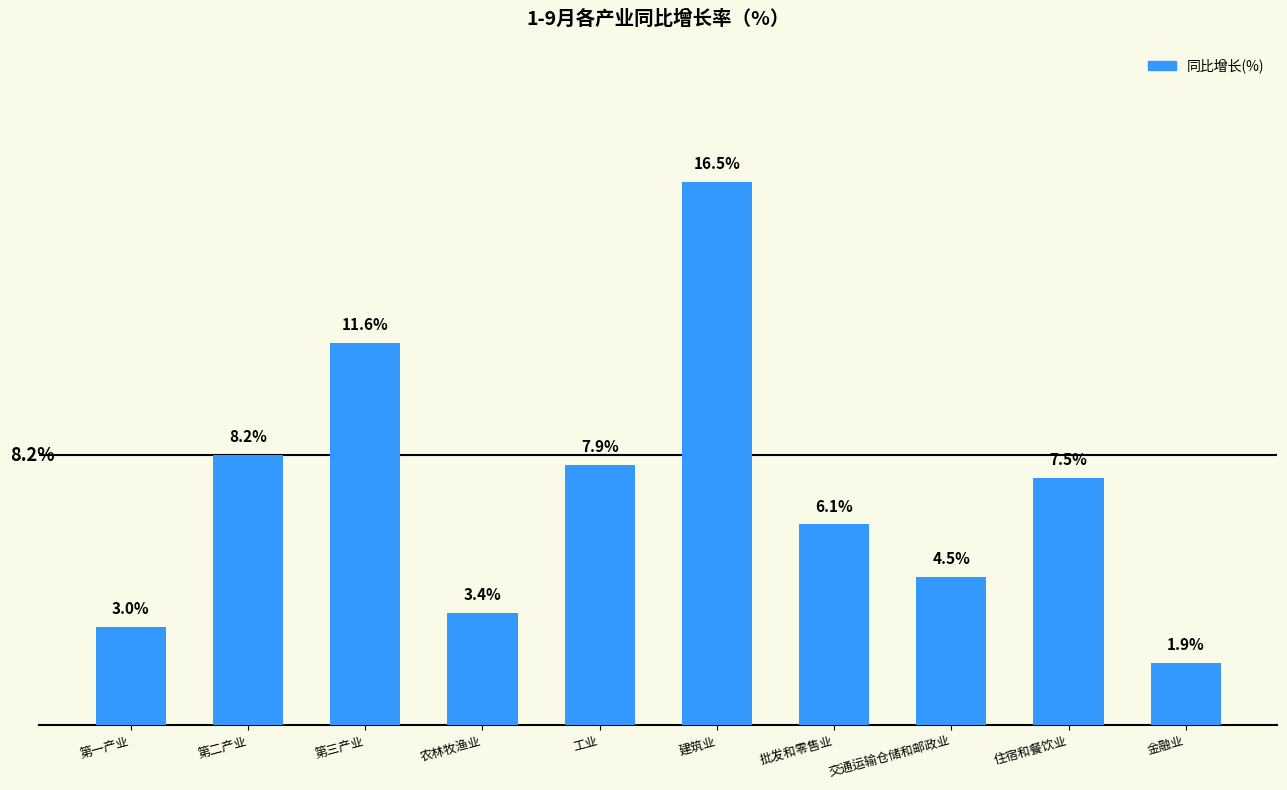

Which category has the highest value across all series?

建筑业